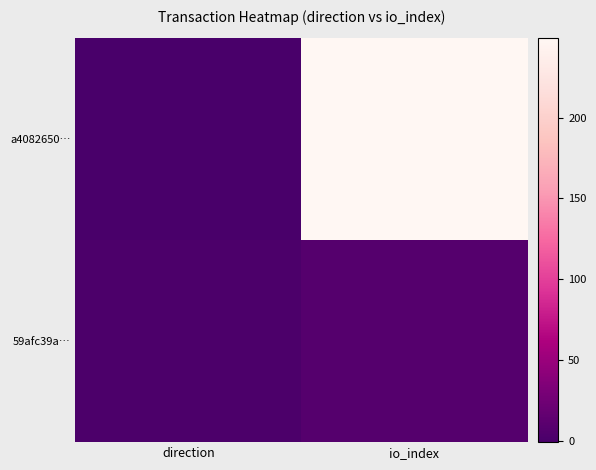

Which series has the widest spread of values?

a4082650…